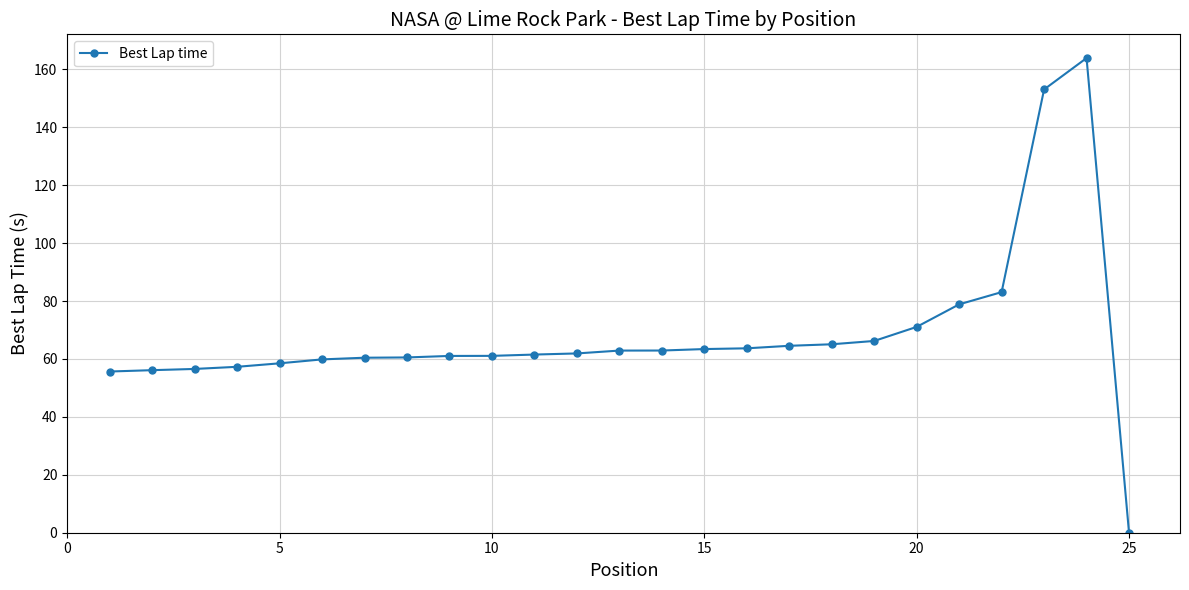

What is the greatest value displayed?

163.9